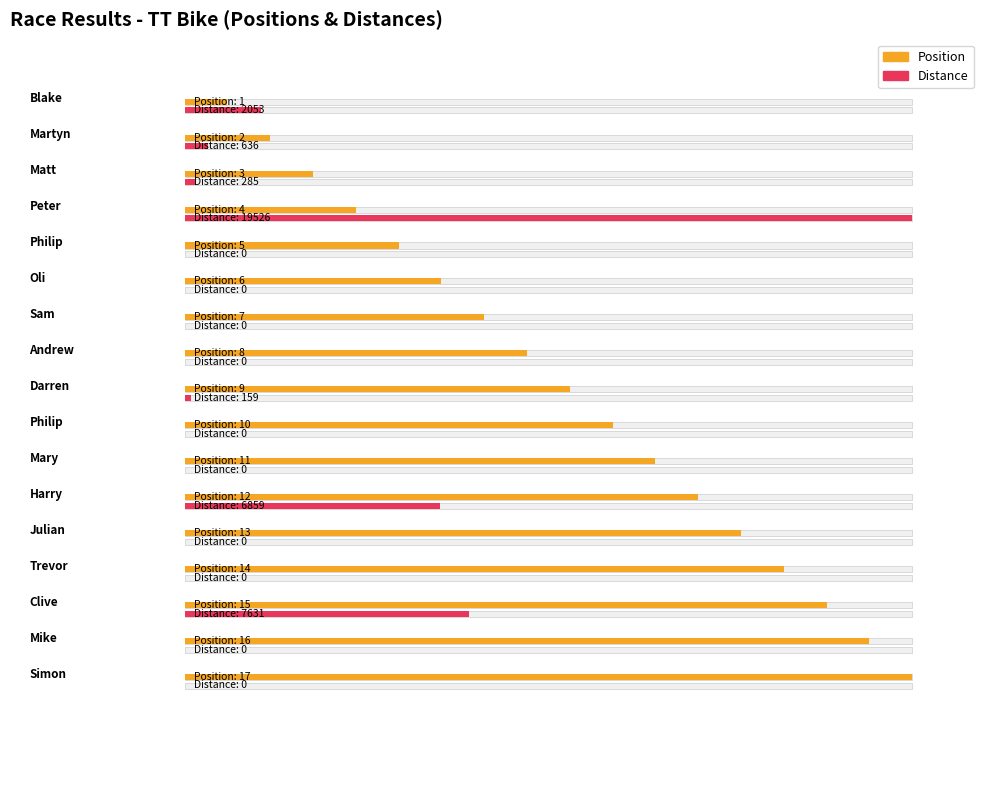

Which series has the largest total across all categories?

distance